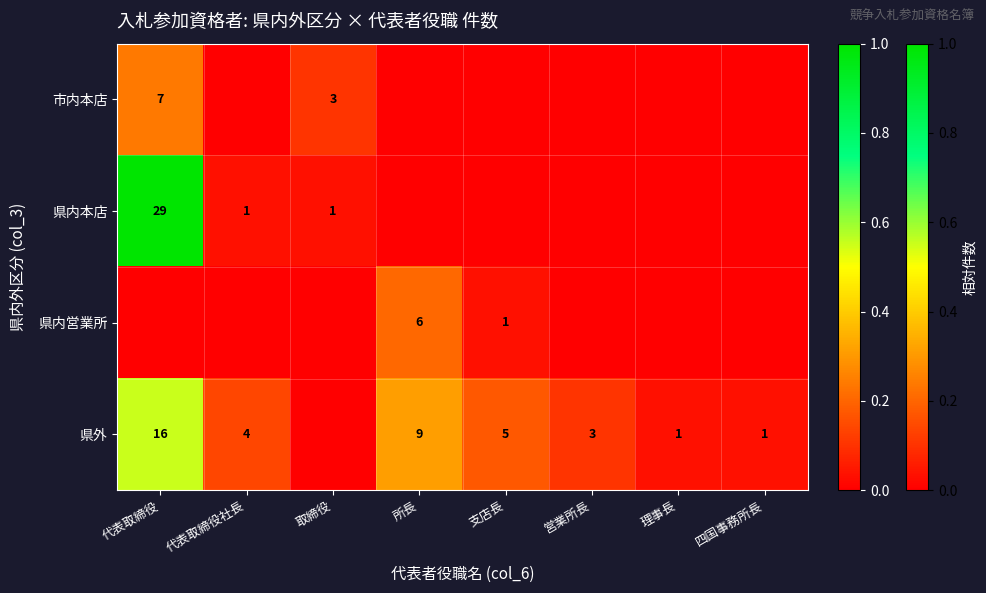

The 県外 series shows 2 at 支店長. True or false?

False